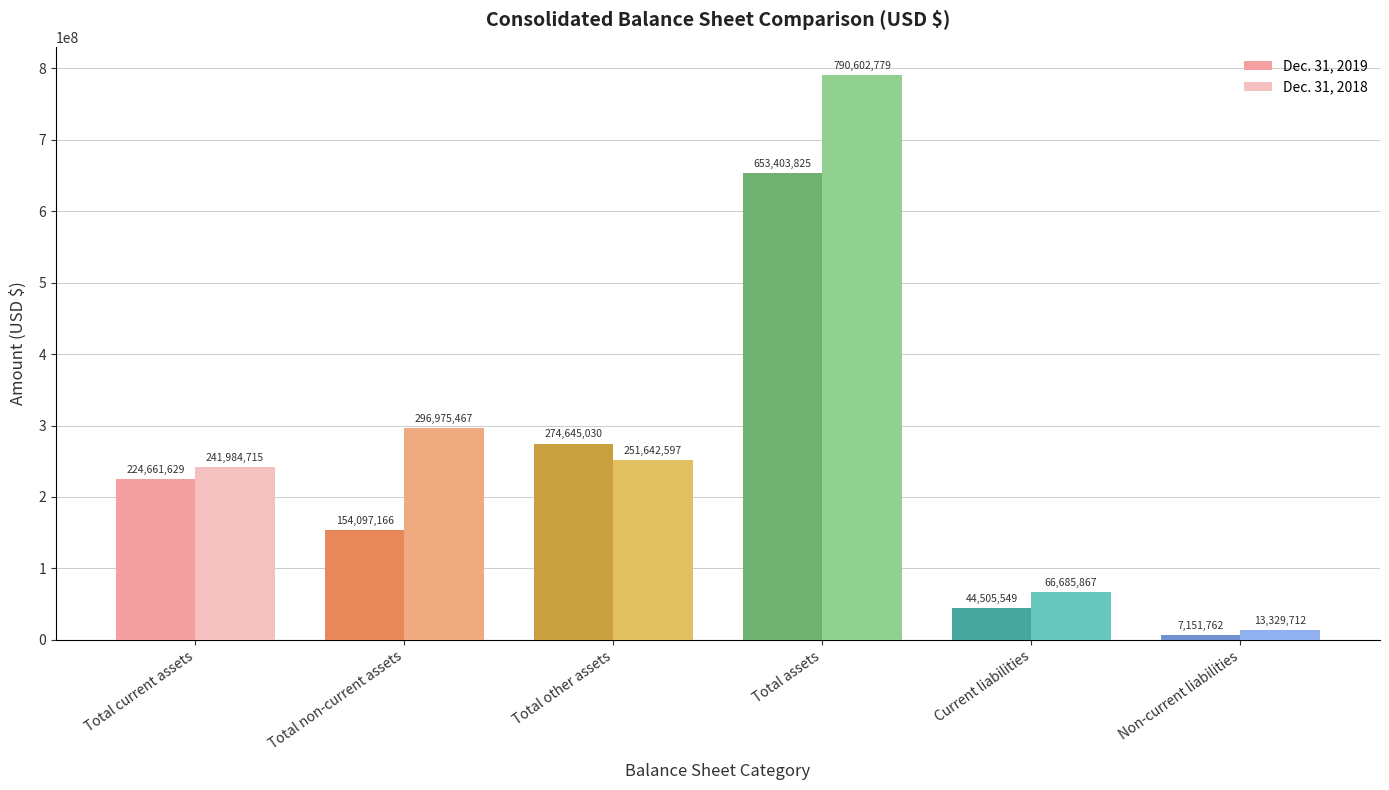

Rank the series at Current liabilities from highest to lowest value.

Dec. 31, 2018, Dec. 31, 2019